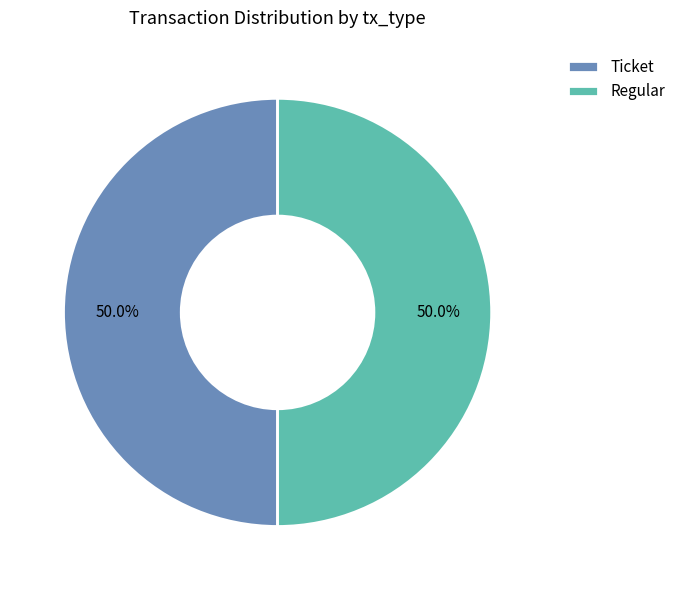

What is the total percentage of Regular and Ticket?

100.0%